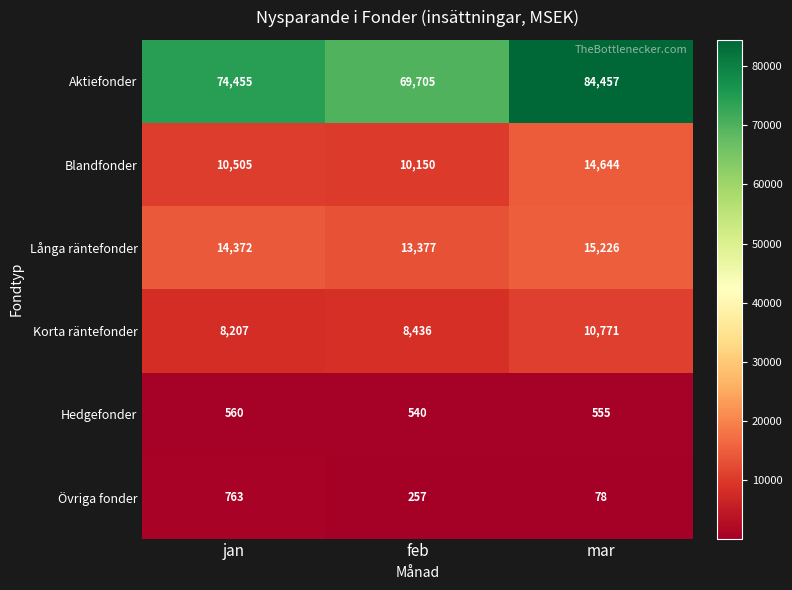

The Korta räntefonder series shows 8207 at jan. True or false?

True